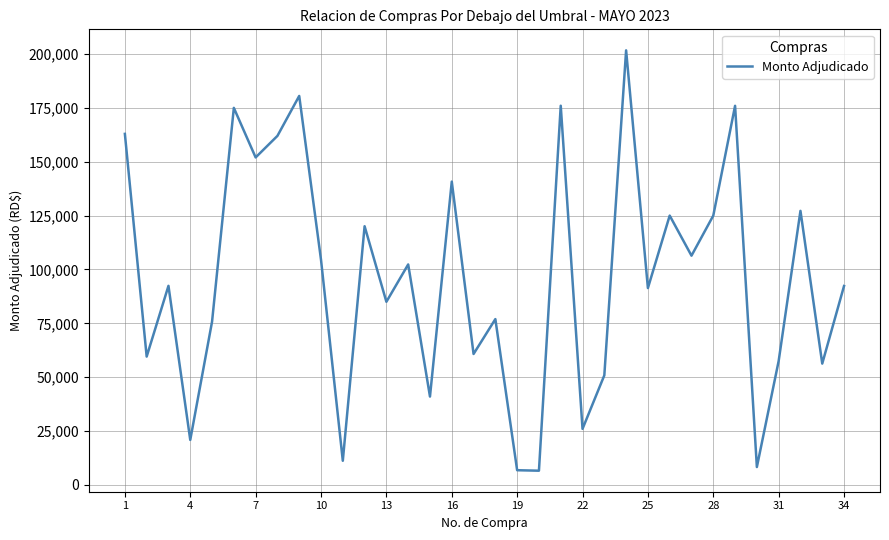

What is the difference between the maximum and minimum values?

195100.0